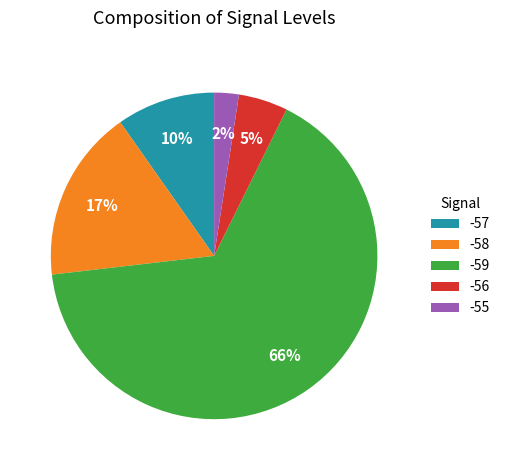

Count the number of slices in the pie.

5